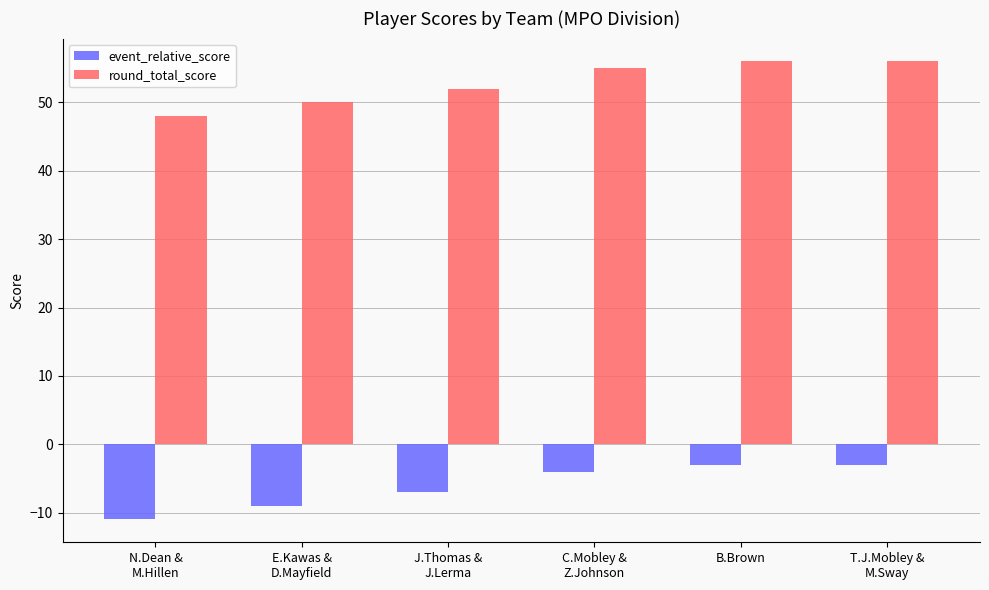

Reading left to right, what are all the values shown in this chart?

event_relative_score: N.Dean &
M.Hillen=-11	E.Kawas &
D.Mayfield=-9	J.Thomas &
J.Lerma=-7	C.Mobley &
Z.Johnson=-4	B.Brown=-3	T.J.Mobley &
M.Sway=-3
round_total_score: N.Dean &
M.Hillen=48	E.Kawas &
D.Mayfield=50	J.Thomas &
J.Lerma=52	C.Mobley &
Z.Johnson=55	B.Brown=56	T.J.Mobley &
M.Sway=56